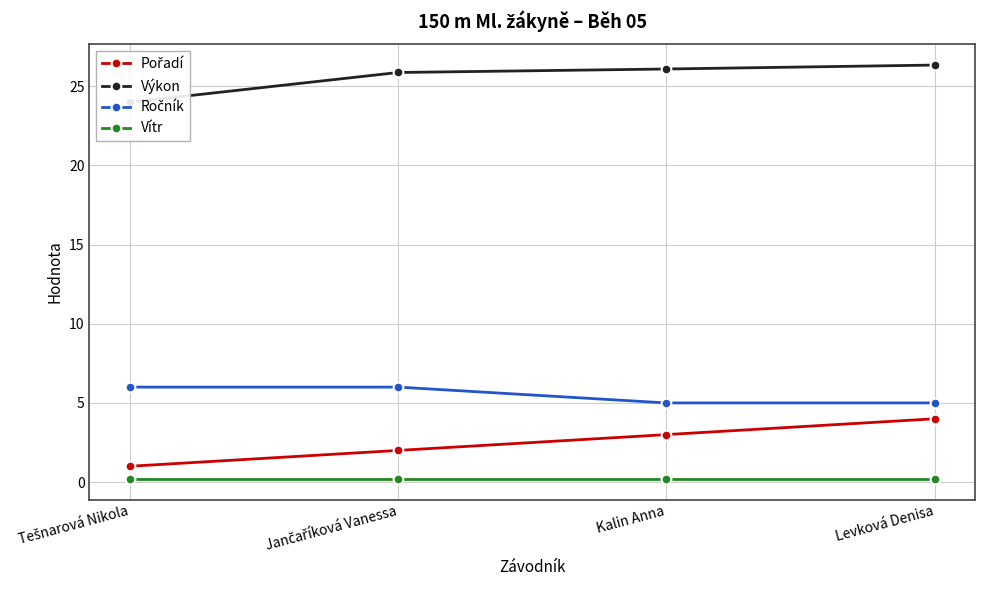

At which label is Pořadí closest to 2?

Jančaříková Vanessa